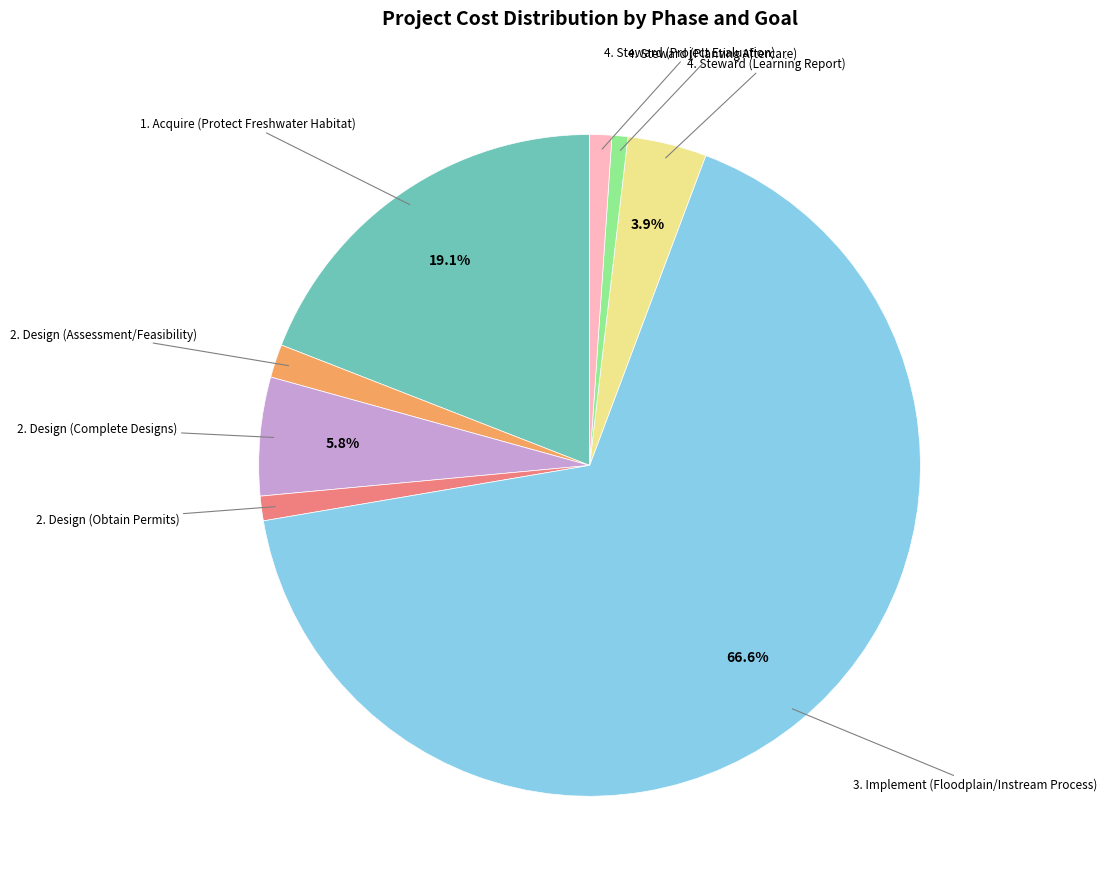

Does any single category account for the majority?

Yes